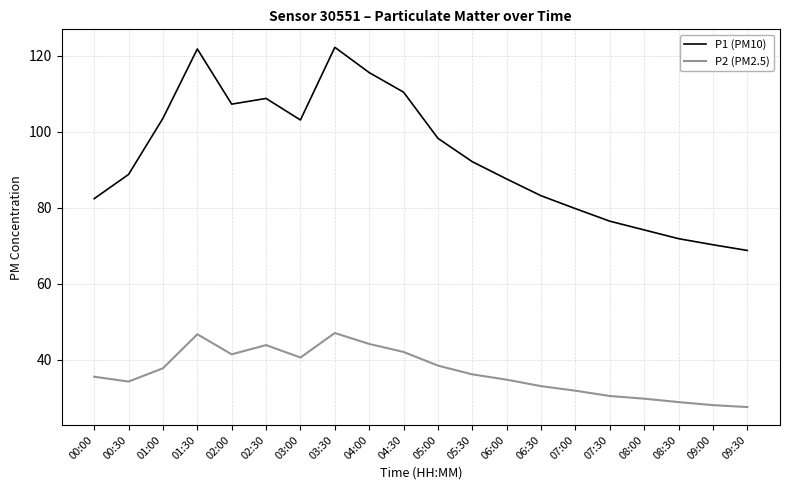

Where is the first local maximum for P2 (PM2.5)?

01:30